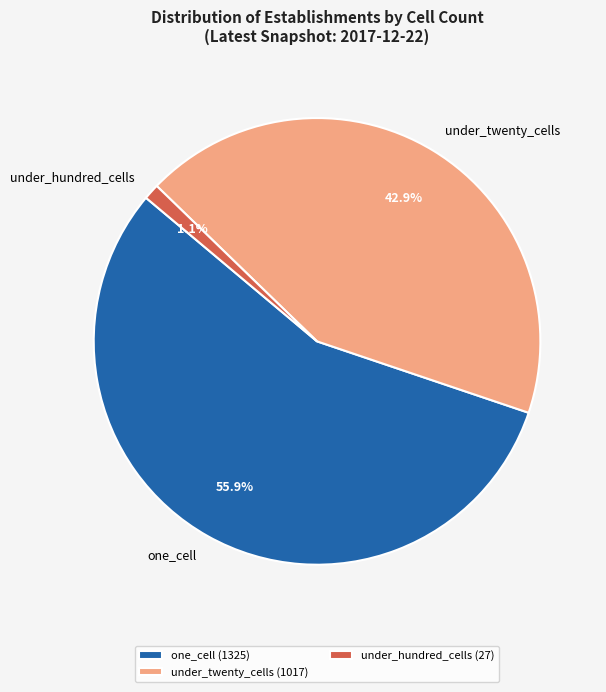

How many slices are in this pie chart?

3